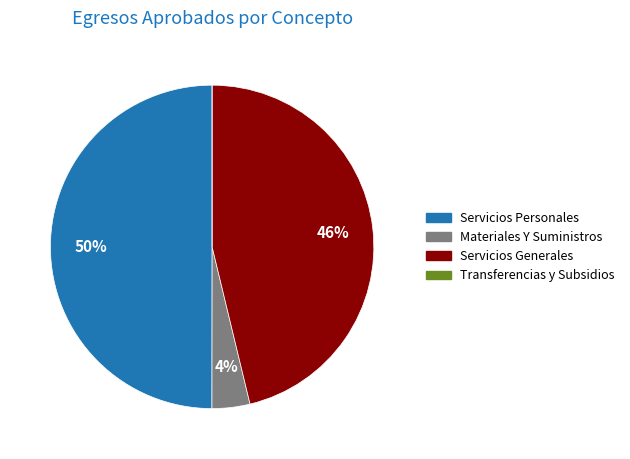

Does Servicios Generales account for over 50% of the chart?

No